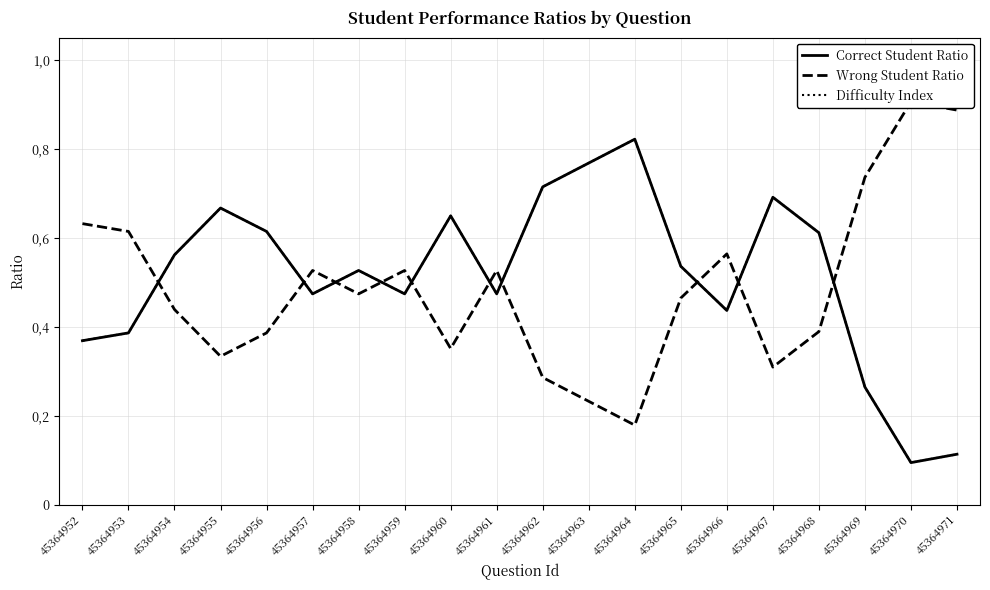

True or false: Difficulty Index and Correct Student Ratio intersect in this chart.

False